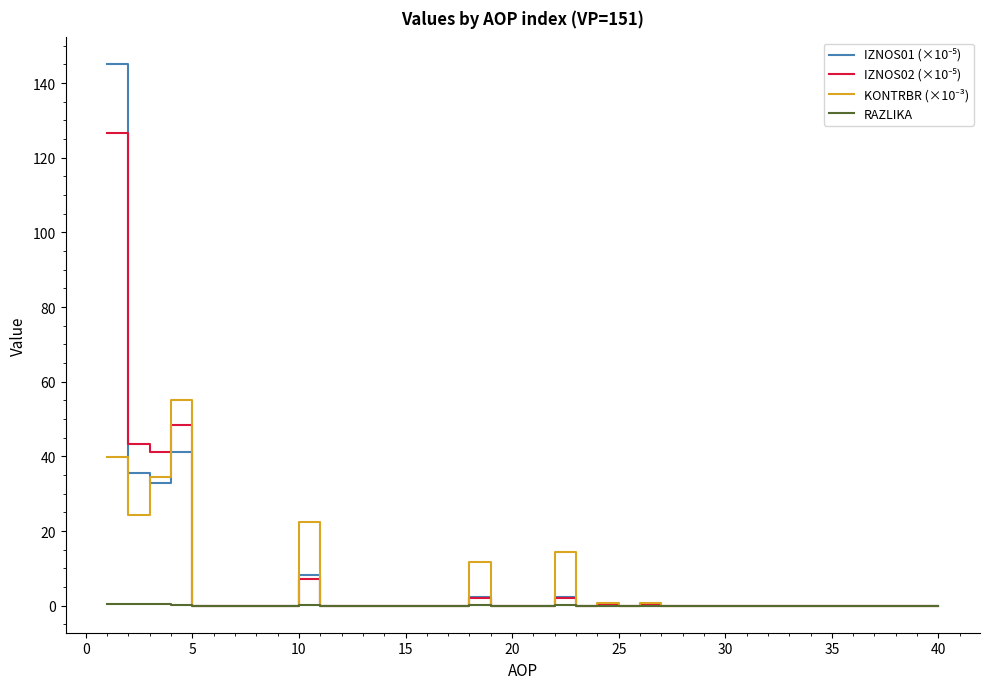

How many lines are shown in the chart?

4